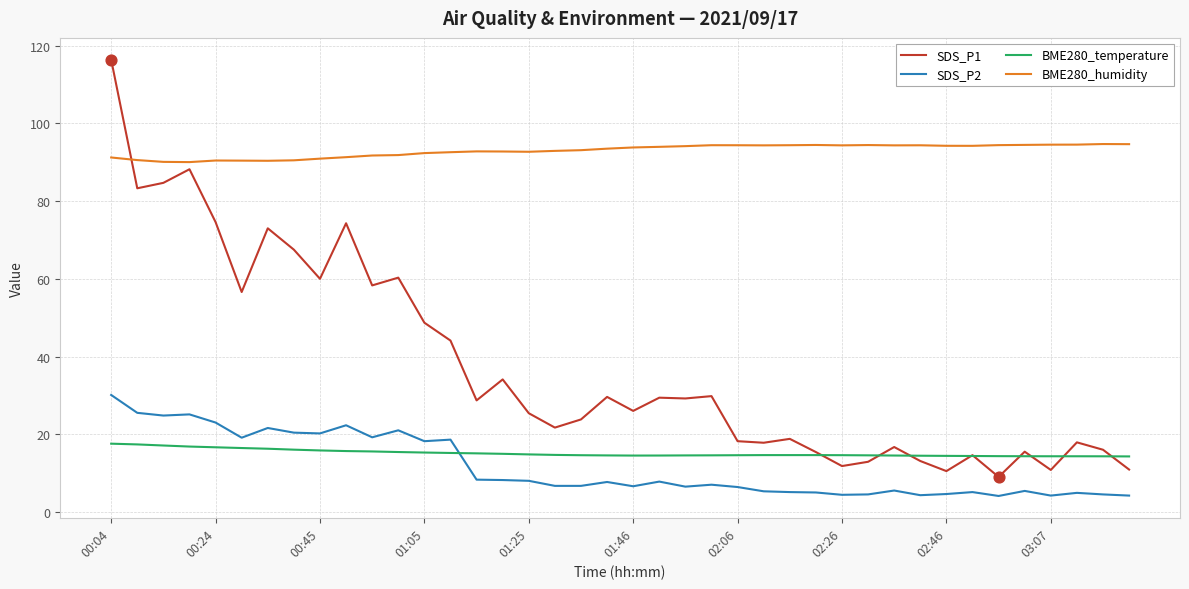

Which series has the largest range (max minus min)?

SDS_P1